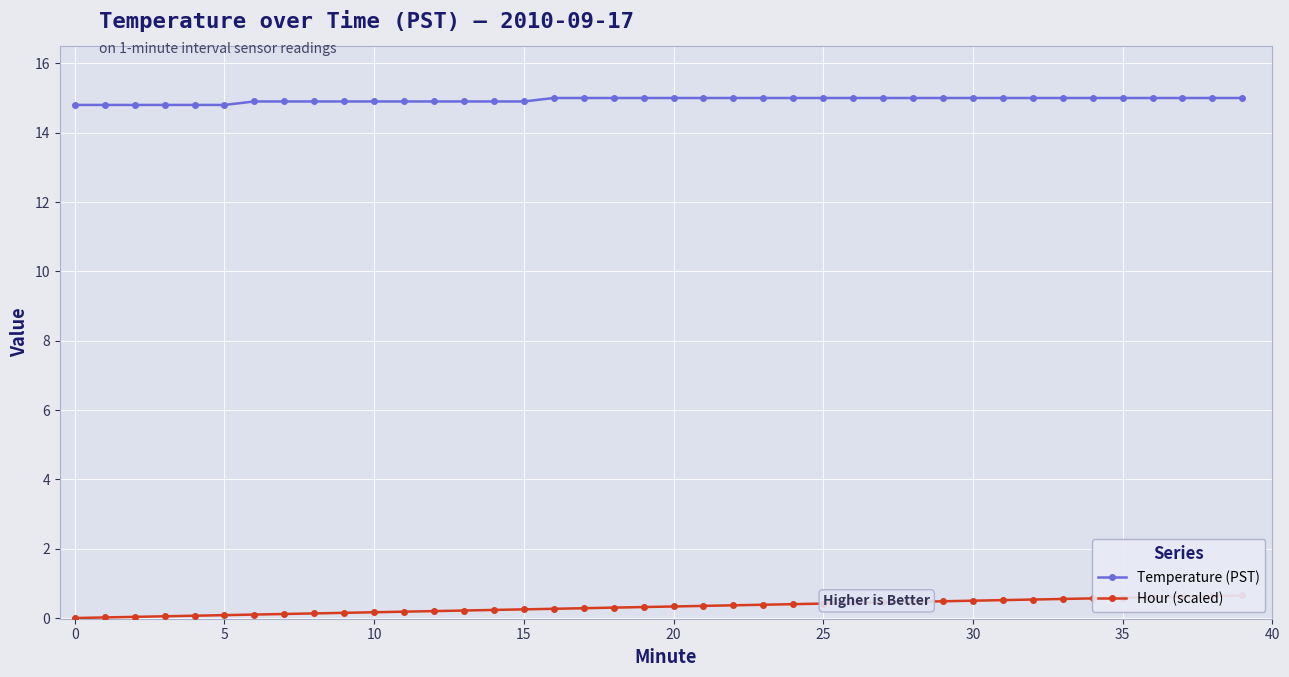

What is the maximum value for Temperature (PST)?

15.0